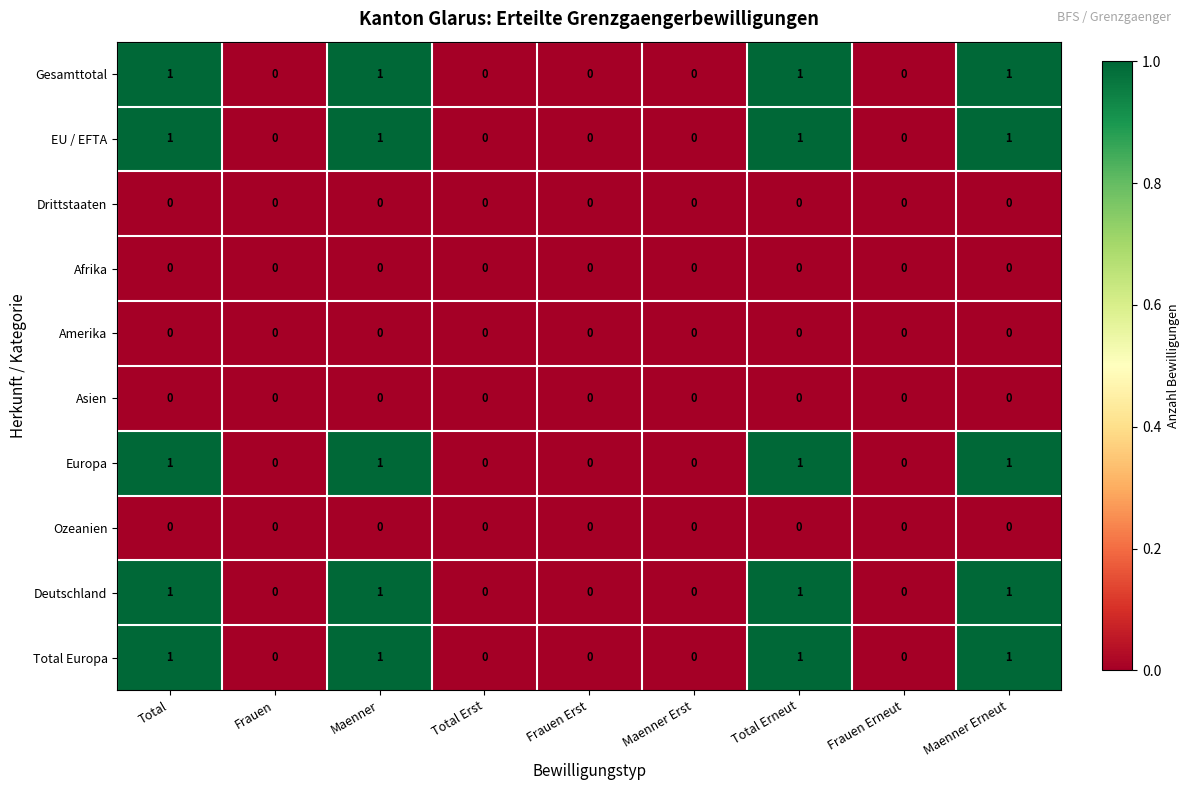

What is the sum of all Europa values?

4